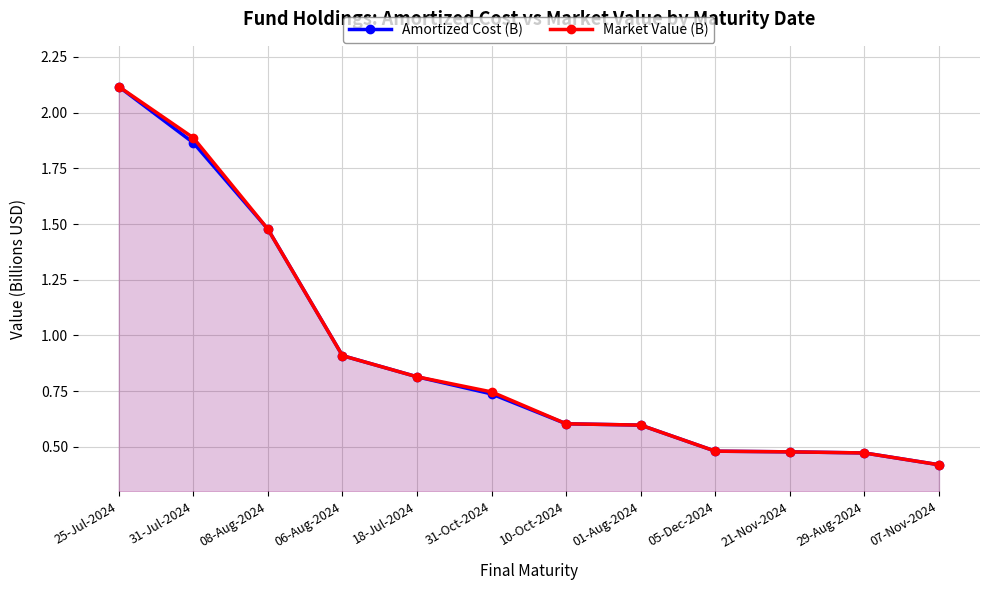

Is the value of Market Value (B) at 01-Aug-2024 greater than the value of Amortized Cost (B) at 21-Nov-2024?

Yes